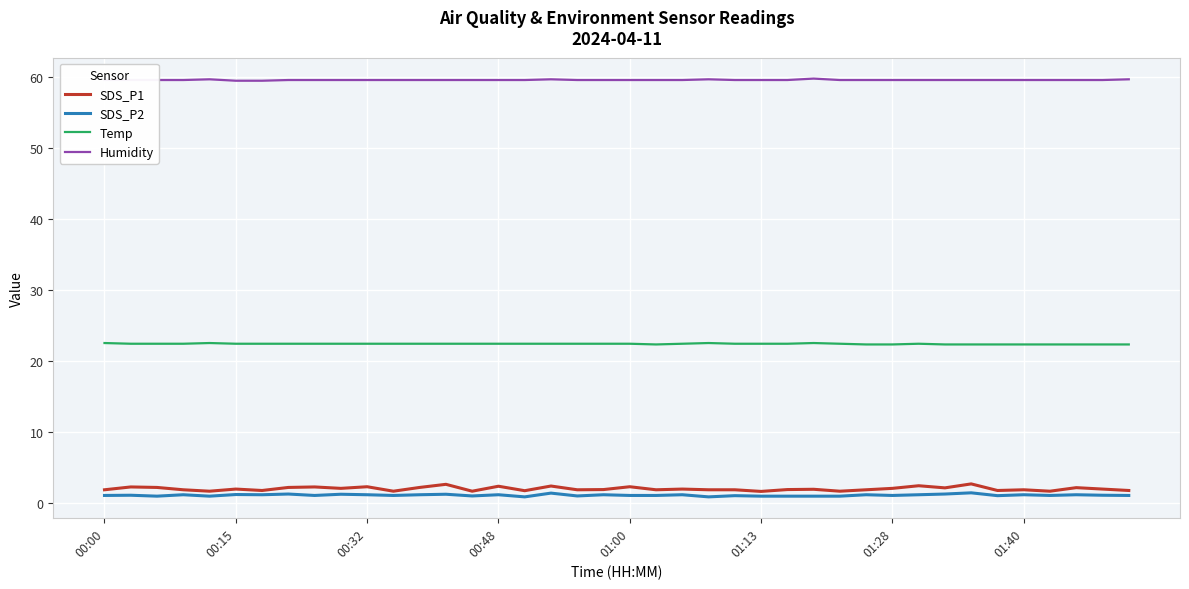

How many categories are shown in the chart?

40